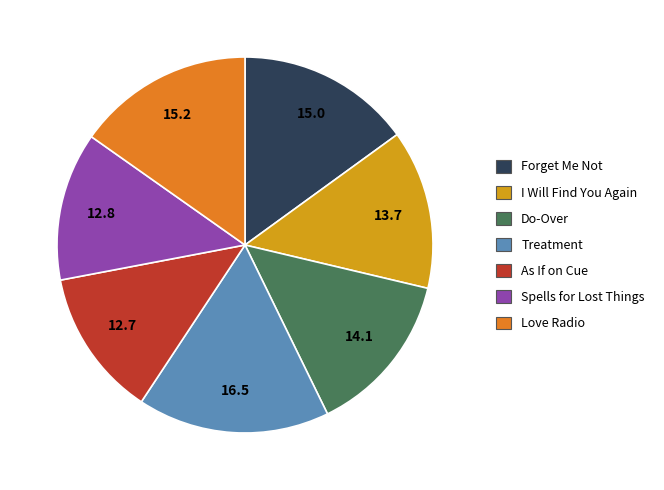

Does Love Radio account for over 50% of the chart?

No